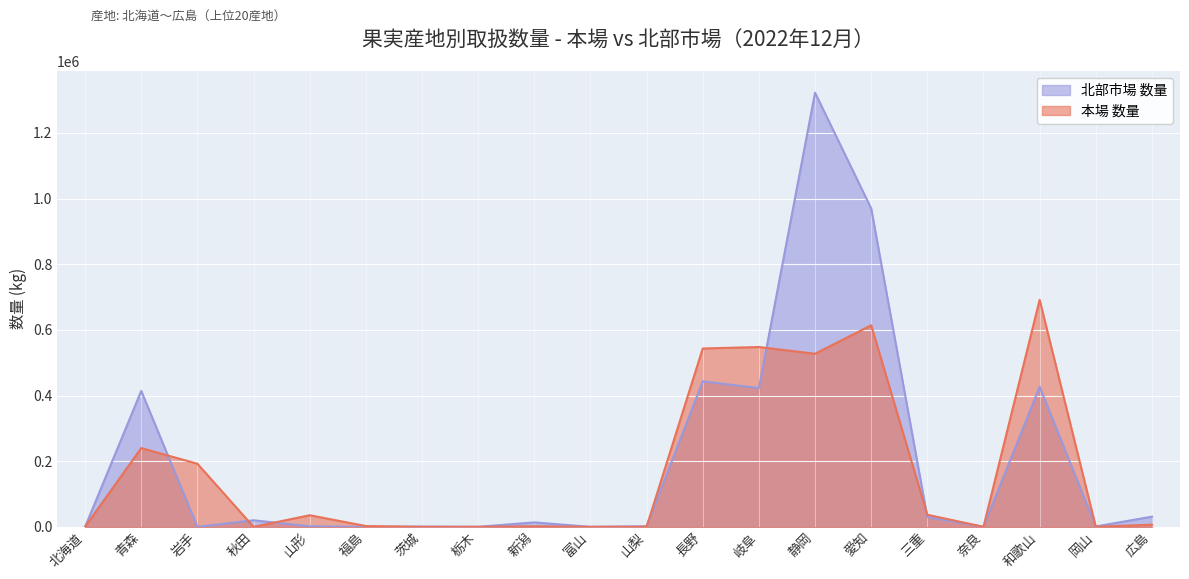

Between 山梨 and 青森, which is larger?

青森